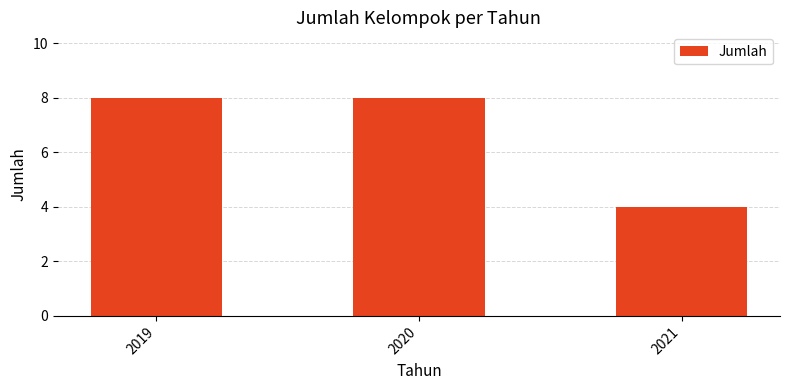

The chart shows a value of 4 at 2021. True or false?

True